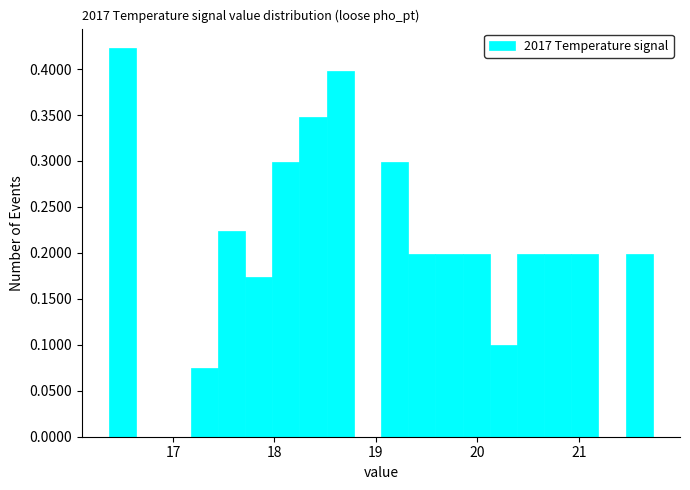

Around what value on the x-axis is the tallest bar? Give the approximate position of its centre, as read against the axis.

16.5